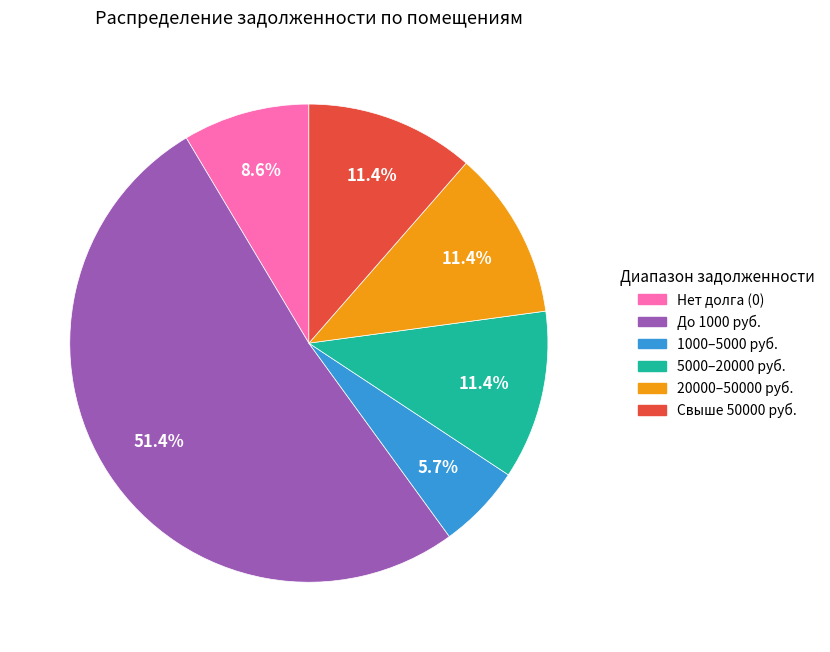

To the nearest percent, what is the difference between the largest and smallest slice percentages?

46%